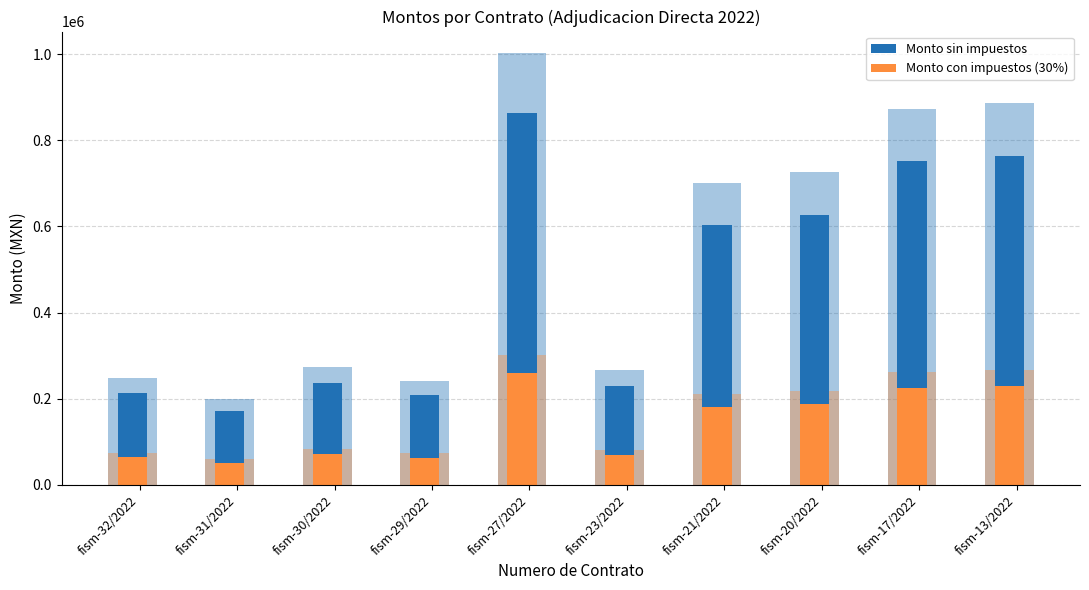

What is the average value of the Monto sin impuestos series?

466847.6